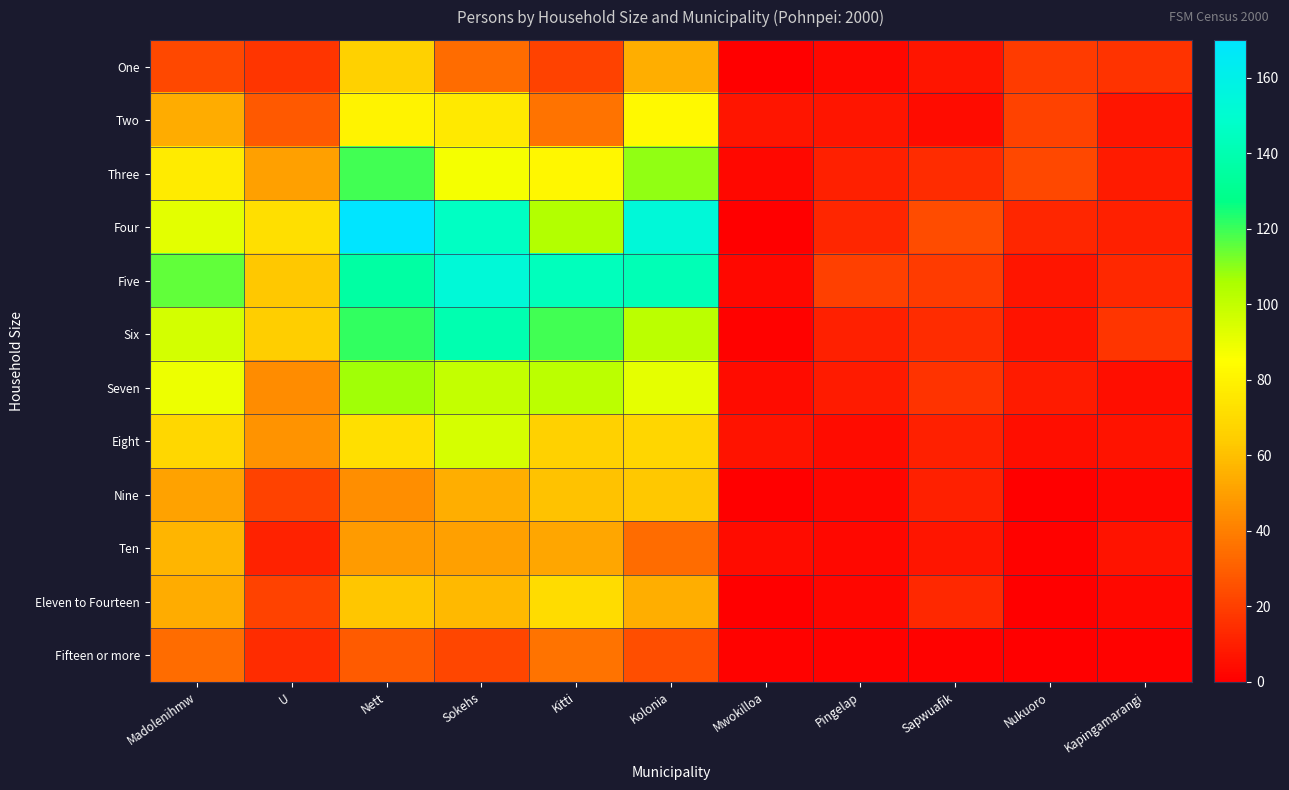

Reading left to right, list all the values displayed in this chart.

One: Madolenihmw=23	U=17	Nett=66	Sokehs=34	Kitti=21	Kolonia=55	Mwokilloa=0	Pingelap=3	Sapwuafik=7	Nukuoro=19	Kapingamarangi=16
Two: Madolenihmw=54	U=28	Nett=80	Sokehs=76	Kitti=36	Kolonia=83	Mwokilloa=7	Pingelap=7	Sapwuafik=4	Nukuoro=21	Kapingamarangi=7
Three: Madolenihmw=77	U=50	Nett=119	Sokehs=87	Kitti=82	Kolonia=109	Mwokilloa=3	Pingelap=10	Sapwuafik=14	Nukuoro=23	Kapingamarangi=9
Four: Madolenihmw=92	U=72	Nett=170	Sokehs=146	Kitti=104	Kolonia=154	Mwokilloa=0	Pingelap=12	Sapwuafik=24	Nukuoro=12	Kapingamarangi=10
Five: Madolenihmw=115	U=63	Nett=136	Sokehs=153	Kitti=144	Kolonia=142	Mwokilloa=3	Pingelap=20	Sapwuafik=19	Nukuoro=7	Kapingamarangi=13
Six: Madolenihmw=96	U=65	Nett=121	Sokehs=140	Kitti=119	Kolonia=102	Mwokilloa=1	Pingelap=10	Sapwuafik=14	Nukuoro=6	Kapingamarangi=17
Seven: Madolenihmw=89	U=44	Nett=107	Sokehs=100	Kitti=102	Kolonia=91	Mwokilloa=4	Pingelap=9	Sapwuafik=16	Nukuoro=9	Kapingamarangi=5
Eight: Madolenihmw=69	U=46	Nett=72	Sokehs=95	Kitti=66	Kolonia=68	Mwokilloa=6	Pingelap=4	Sapwuafik=10	Nukuoro=5	Kapingamarangi=6
Nine: Madolenihmw=51	U=21	Nett=45	Sokehs=55	Kitti=61	Kolonia=63	Mwokilloa=0	Pingelap=2	Sapwuafik=10	Nukuoro=0	Kapingamarangi=2
Ten: Madolenihmw=57	U=11	Nett=49	Sokehs=50	Kitti=52	Kolonia=34	Mwokilloa=4	Pingelap=3	Sapwuafik=7	Nukuoro=1	Kapingamarangi=6
Eleven to Fourteen: Madolenihmw=54	U=21	Nett=62	Sokehs=58	Kitti=71	Kolonia=55	Mwokilloa=0	Pingelap=2	Sapwuafik=13	Nukuoro=0	Kapingamarangi=3
Fifteen or more: Madolenihmw=34	U=14	Nett=29	Sokehs=22	Kitti=36	Kolonia=25	Mwokilloa=1	Pingelap=1	Sapwuafik=1	Nukuoro=0	Kapingamarangi=1